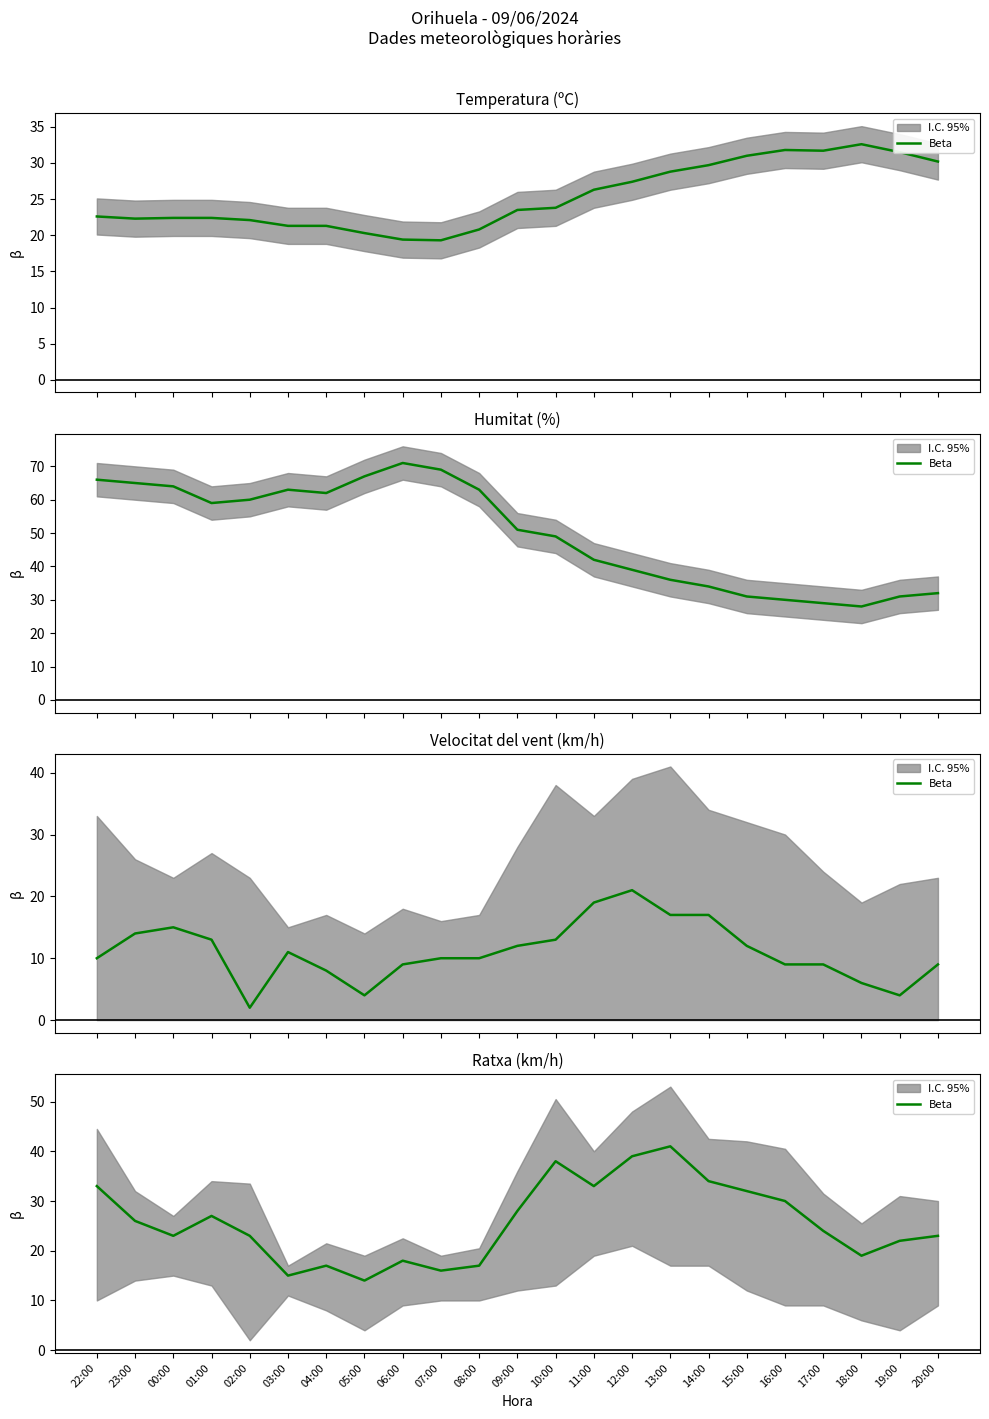

Rank the categories by value from lowest to highest.

05:00, 03:00, 07:00, 04:00, 08:00, 06:00, 18:00, 19:00, 00:00, 02:00, 20:00, 17:00, 23:00, 01:00, 09:00, 16:00, 15:00, 22:00, 11:00, 14:00, 10:00, 12:00, 13:00